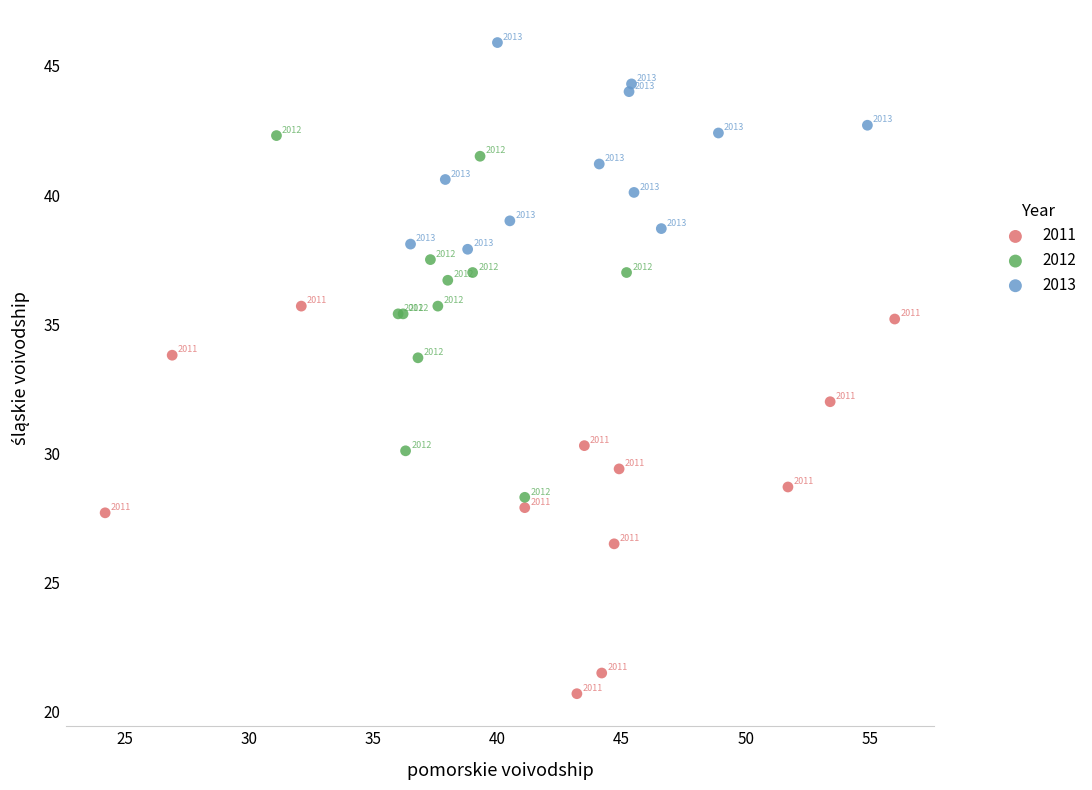

Which series has the largest Y range (max minus min)?

2011